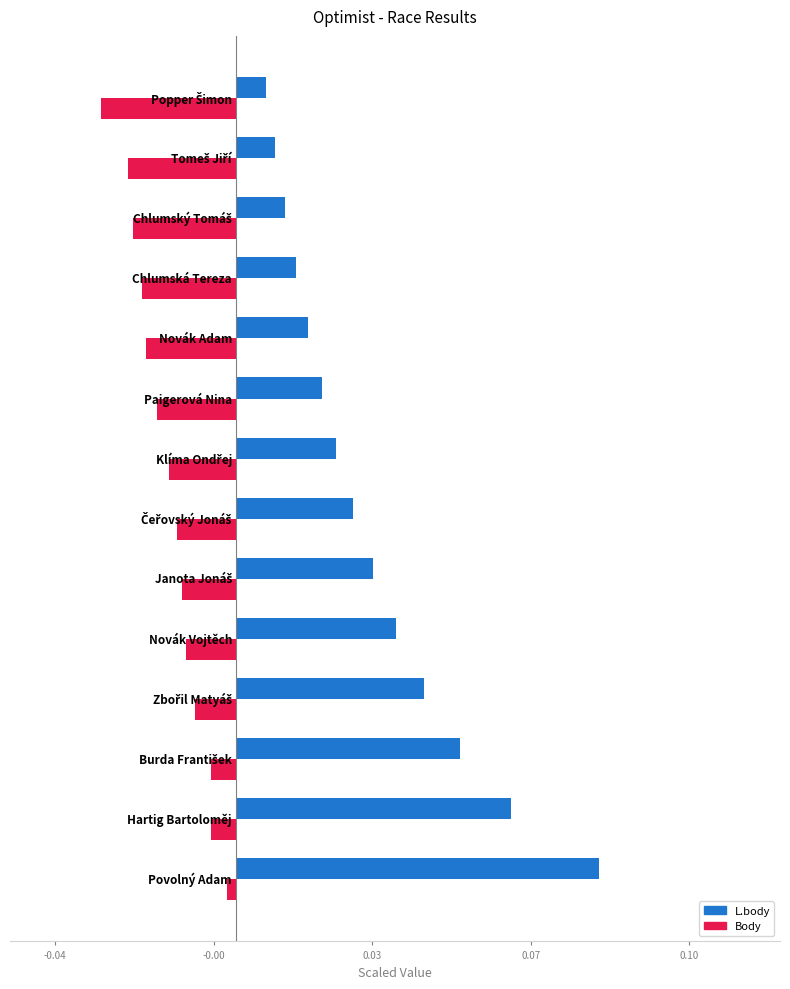

What are all the series names shown in the legend?

L.body, Body